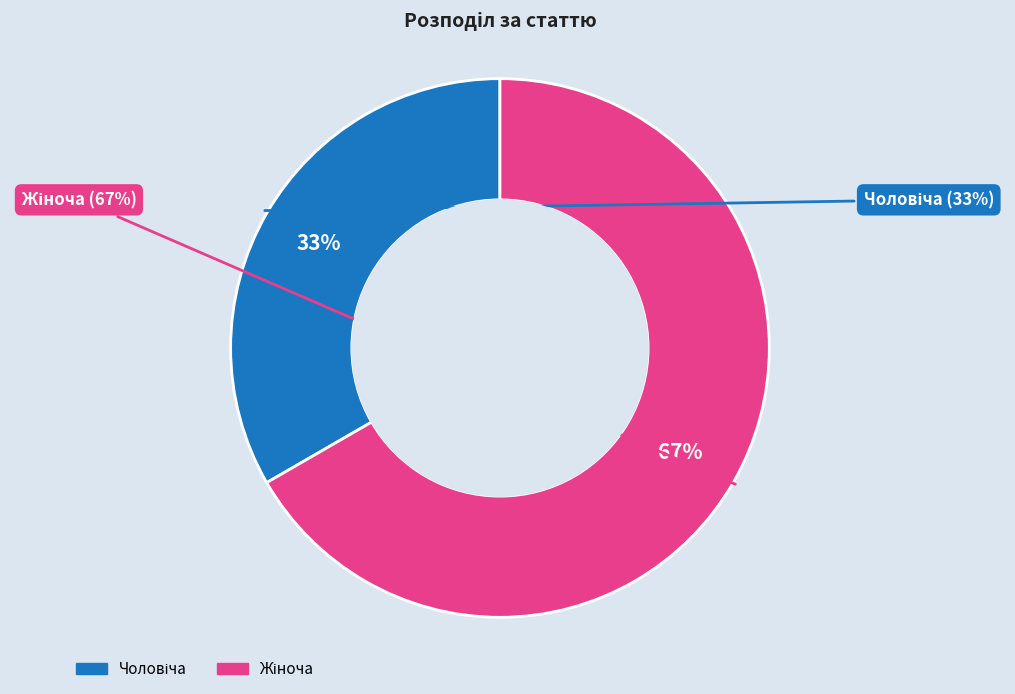

What percentage is the Чоловіча slice, to the nearest percent?

33%